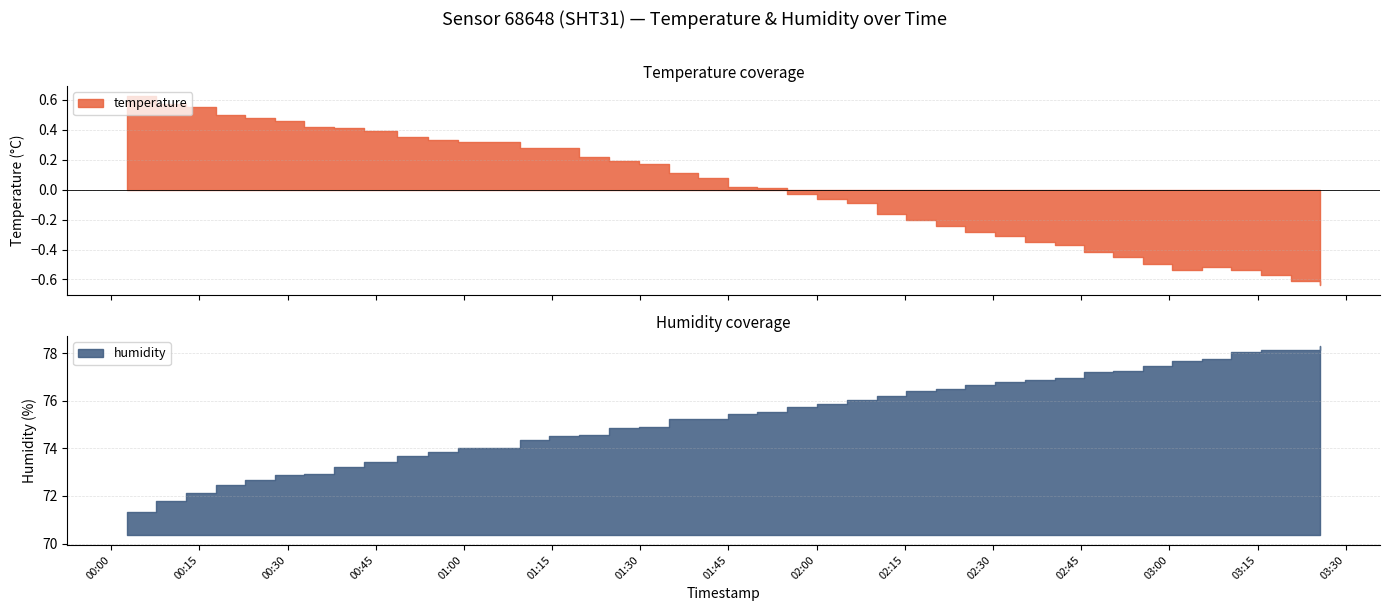

Reading right to left, list all the values displayed in this chart.

temperature: 2023-04-03T03:25:41=-0.6	2023-04-03T03:20:40=-0.6	2023-04-03T03:15:37=-0.6	2023-04-03T03:10:34=-0.5	2023-04-03T03:05:33=-0.5	2023-04-03T03:00:32=-0.5	2023-04-03T02:55:31=-0.5	2023-04-03T02:50:30=-0.5	2023-04-03T02:45:29=-0.4	2023-04-03T02:40:28=-0.4	2023-04-03T02:35:23=-0.3	2023-04-03T02:30:20=-0.3	2023-04-03T02:25:19=-0.3	2023-04-03T02:20:19=-0.2	2023-04-03T02:15:17=-0.2	2023-04-03T02:10:14=-0.2	2023-04-03T02:05:13=-0.1	2023-04-03T02:00:03=-0.1	2023-04-03T01:54:59=-0.0	2023-04-03T01:49:55=0.0	2023-04-03T01:44:54=0.0	2023-04-03T01:39:53=0.1	2023-04-03T01:34:49=0.1	2023-04-03T01:29:48=0.2	2023-04-03T01:24:44=0.2	2023-04-03T01:19:34=0.2	2023-04-03T01:14:31=0.3	2023-04-03T01:09:30=0.3	2023-04-03T00:59:04=0.3	2023-04-03T00:53:58=0.3	2023-04-03T00:48:34=0.3	2023-04-03T00:43:05=0.4	2023-04-03T00:37:54=0.4	2023-04-03T00:32:52=0.4	2023-04-03T00:27:50=0.5	2023-04-03T00:22:49=0.5	2023-04-03T00:17:49=0.5	2023-04-03T00:12:45=0.6	2023-04-03T00:07:41=0.6	2023-04-03T00:02:40=0.6
humidity: 2023-04-03T03:25:41=78.3	2023-04-03T03:20:40=78.1	2023-04-03T03:15:37=78.1	2023-04-03T03:10:34=78.0	2023-04-03T03:05:33=77.8	2023-04-03T03:00:32=77.7	2023-04-03T02:55:31=77.5	2023-04-03T02:50:30=77.2	2023-04-03T02:45:29=77.2	2023-04-03T02:40:28=77.0	2023-04-03T02:35:23=76.9	2023-04-03T02:30:20=76.8	2023-04-03T02:25:19=76.7	2023-04-03T02:20:19=76.5	2023-04-03T02:15:17=76.4	2023-04-03T02:10:14=76.2	2023-04-03T02:05:13=76.0	2023-04-03T02:00:03=75.9	2023-04-03T01:54:59=75.8	2023-04-03T01:49:55=75.5	2023-04-03T01:44:54=75.5	2023-04-03T01:39:53=75.2	2023-04-03T01:34:49=75.2	2023-04-03T01:29:48=74.9	2023-04-03T01:24:44=74.9	2023-04-03T01:19:34=74.6	2023-04-03T01:14:31=74.5	2023-04-03T01:09:30=74.4	2023-04-03T00:59:04=74.0	2023-04-03T00:53:58=73.8	2023-04-03T00:48:34=73.7	2023-04-03T00:43:05=73.4	2023-04-03T00:37:54=73.2	2023-04-03T00:32:52=72.9	2023-04-03T00:27:50=72.9	2023-04-03T00:22:49=72.7	2023-04-03T00:17:49=72.5	2023-04-03T00:12:45=72.1	2023-04-03T00:07:41=71.8	2023-04-03T00:02:40=71.3